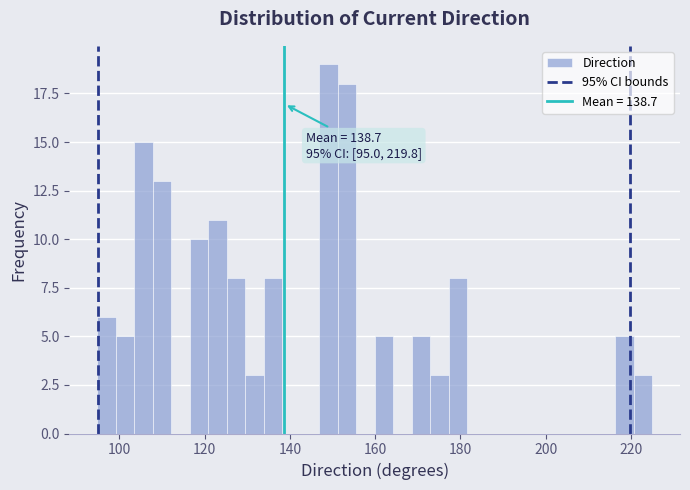

Around what value on the x-axis is the tallest bar? Give the approximate position of its centre, as read against the axis.

150